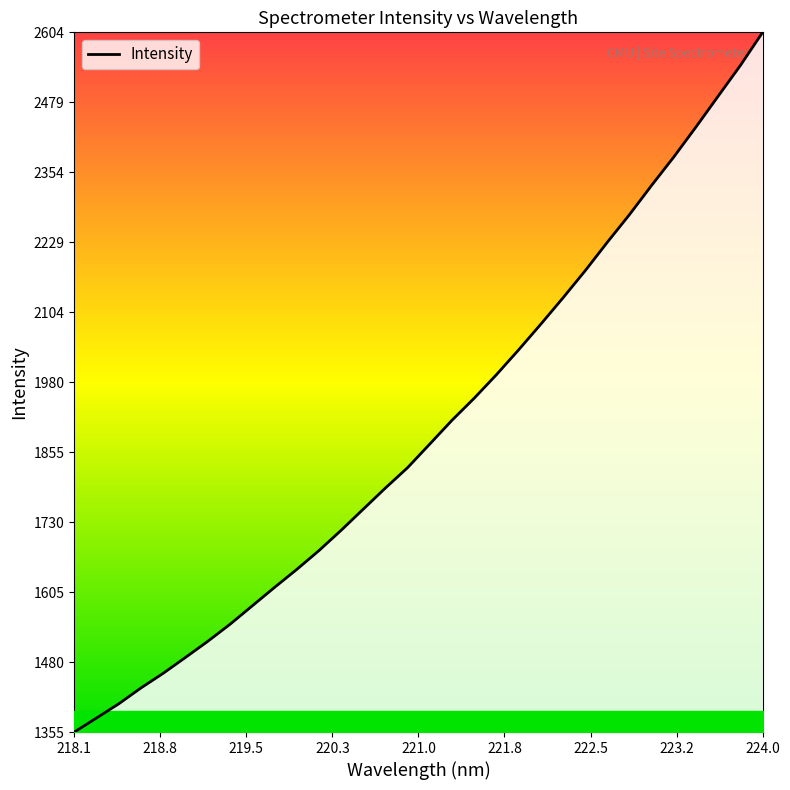

What is the maximum value shown in the chart?

2603.7